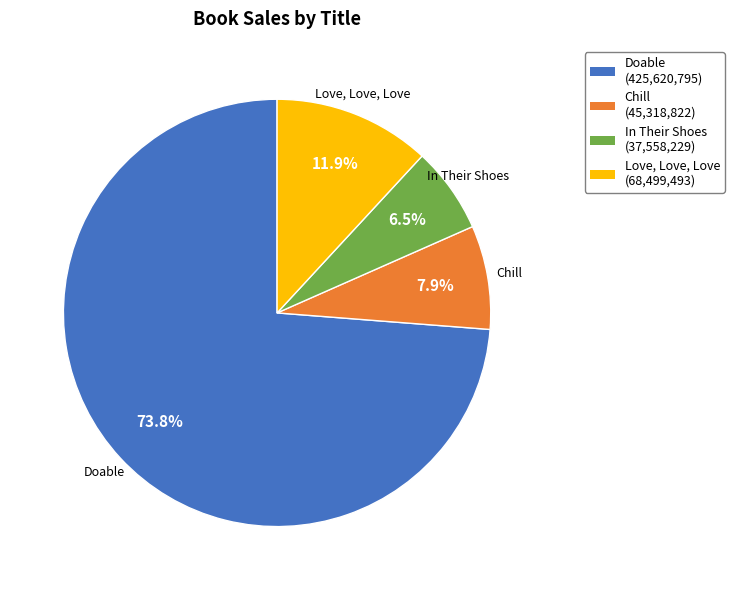

Combined, do Chill and Doable account for over 50%?

Yes